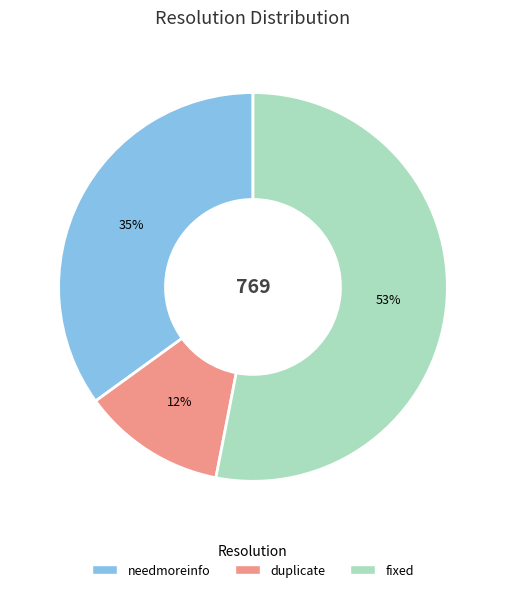

To the nearest percent, what is the difference between the largest and smallest slice percentages?

41%